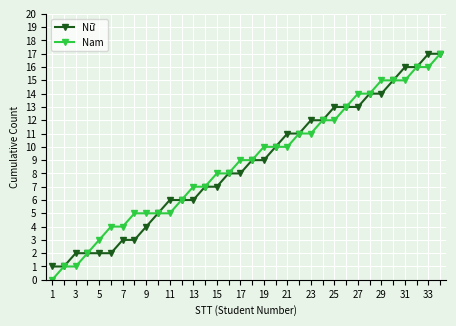

How many lines are shown in the chart?

2